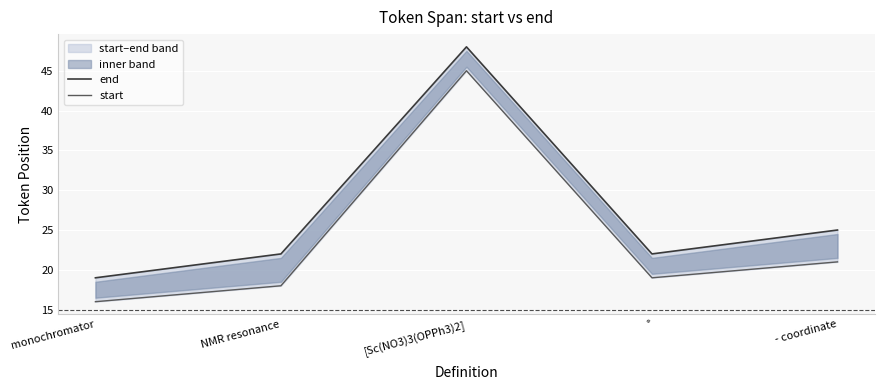

Reading right to left, list all the values displayed in this chart.

end: 25	22	48	22	19
start: 21	19	45	18	16